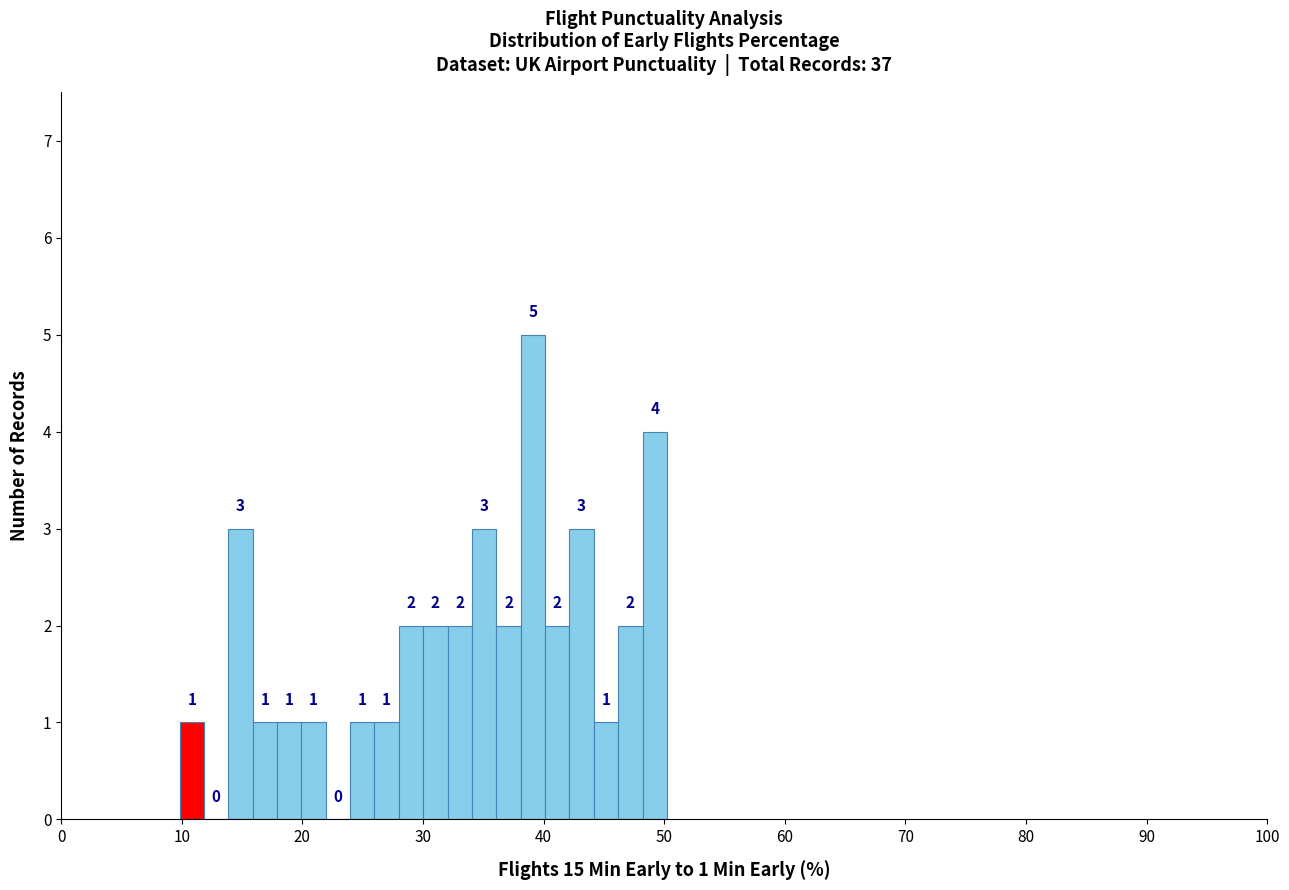

Read against the x-axis, roughly where is the centre of the tallest bar?

39